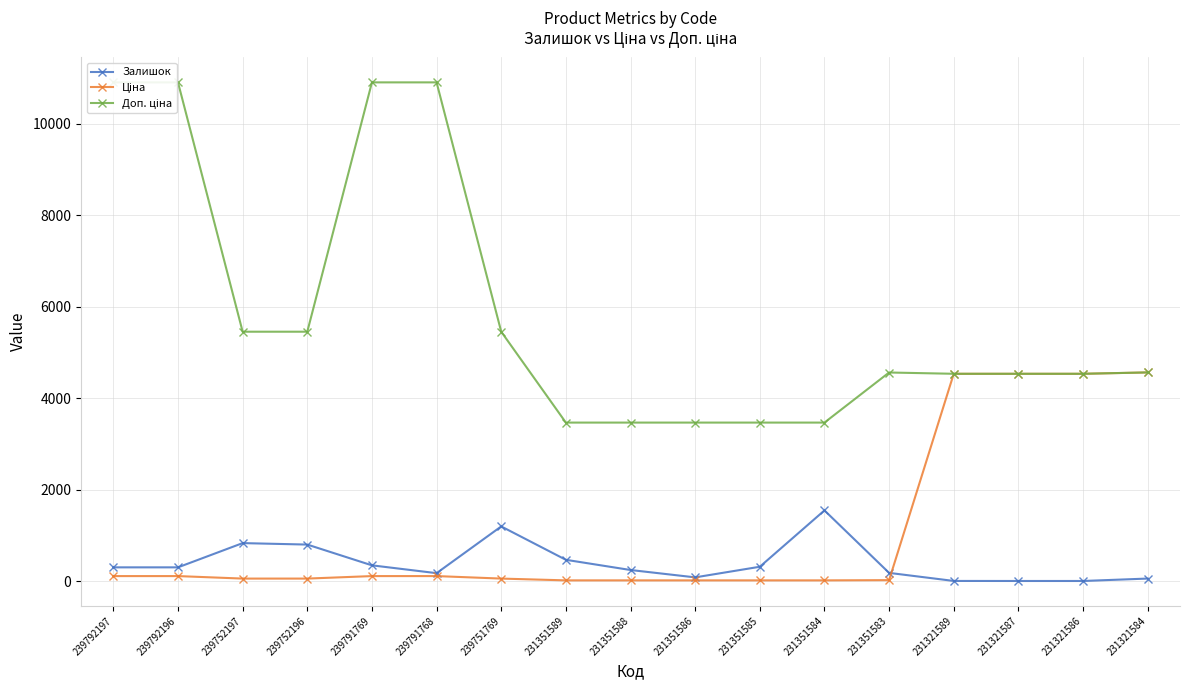

Which category has the highest value in the Залишок series?

231351584